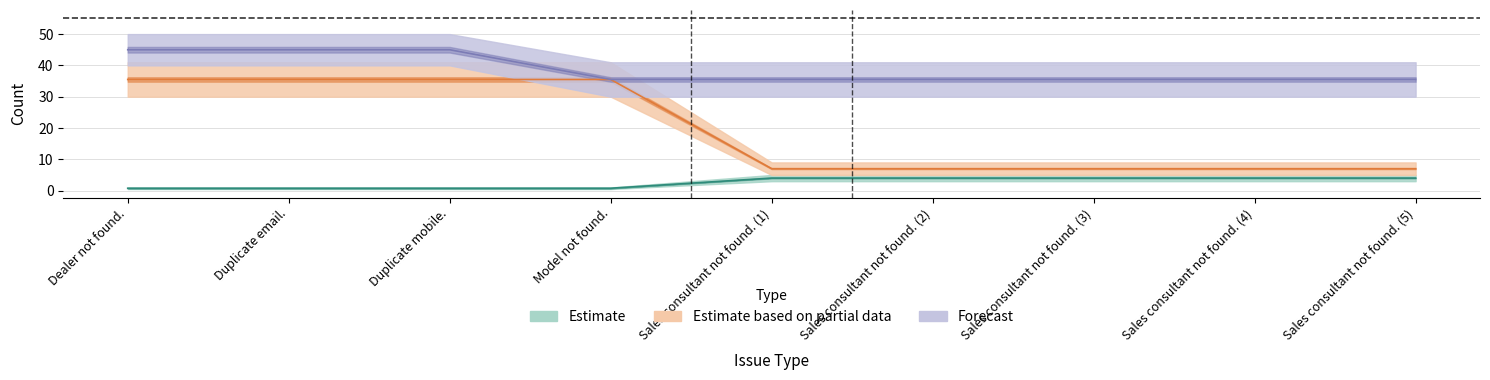

True or false: Forecast and Estimate intersect in this chart.

False